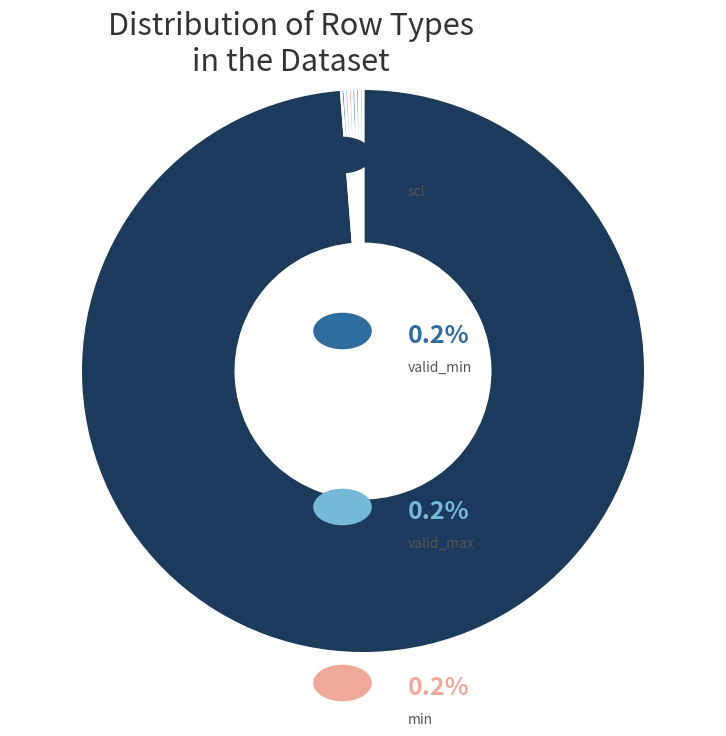

Rank the categories by value from lowest to highest.

valid_min, valid_max, min, max, mean, stdev, sci